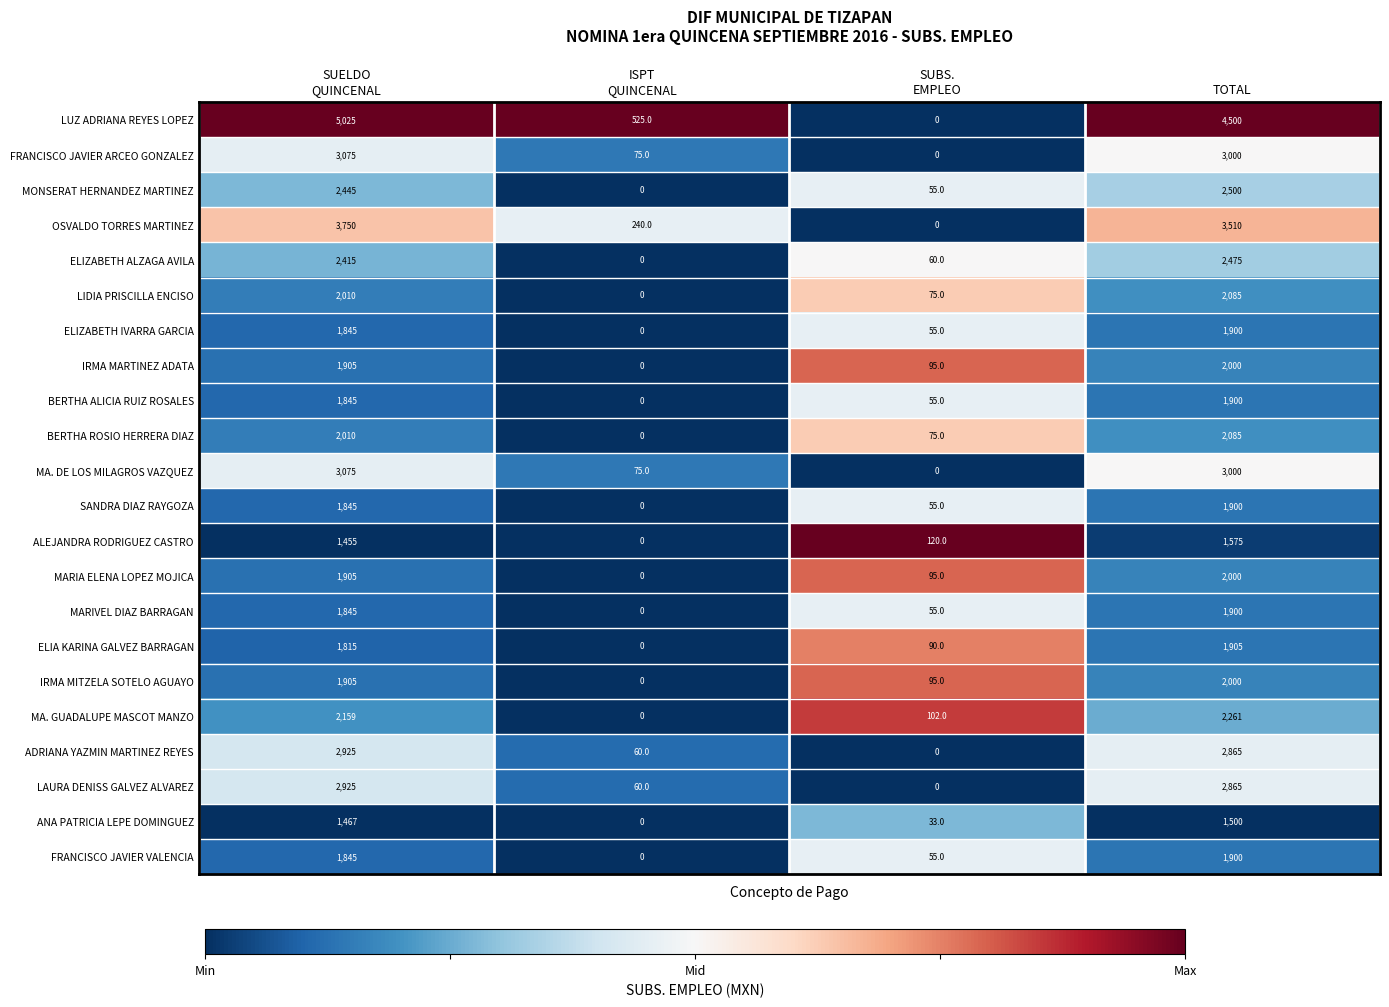

At which label does SANDRA DIAZ RAYGOZA reach its peak?

TOTAL